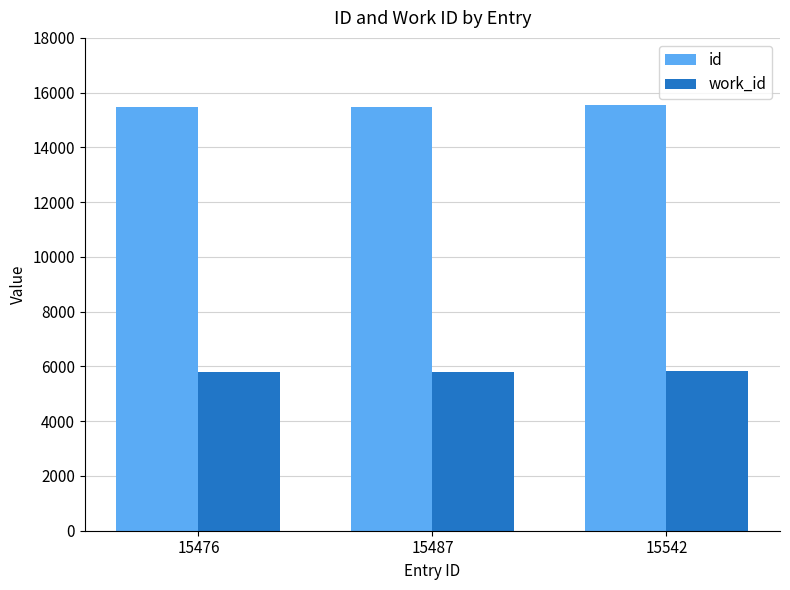

What is the difference between the highest and lowest values at 15542?

9717